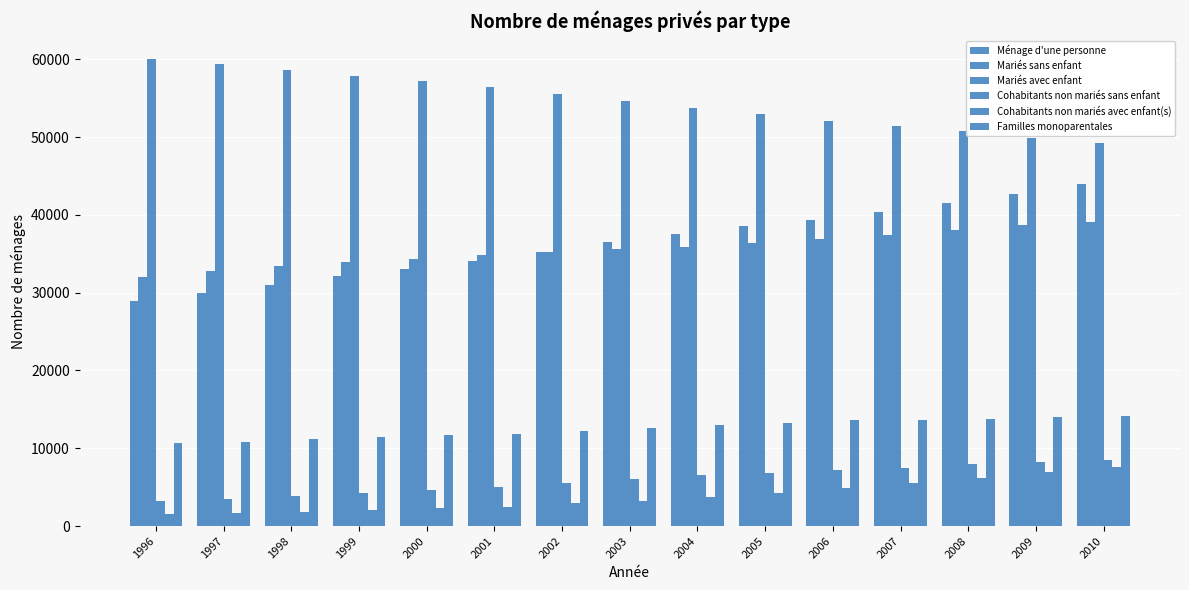

Does the chart contain stacked bars?

No